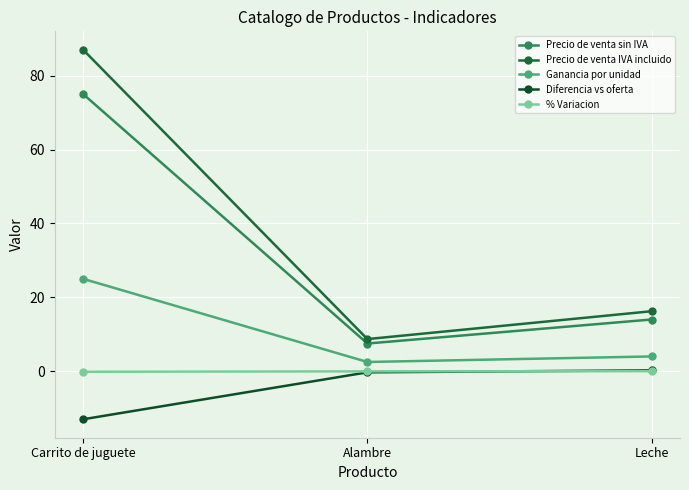

What is the difference between the highest and lowest values at Carrito de juguete?

100.0